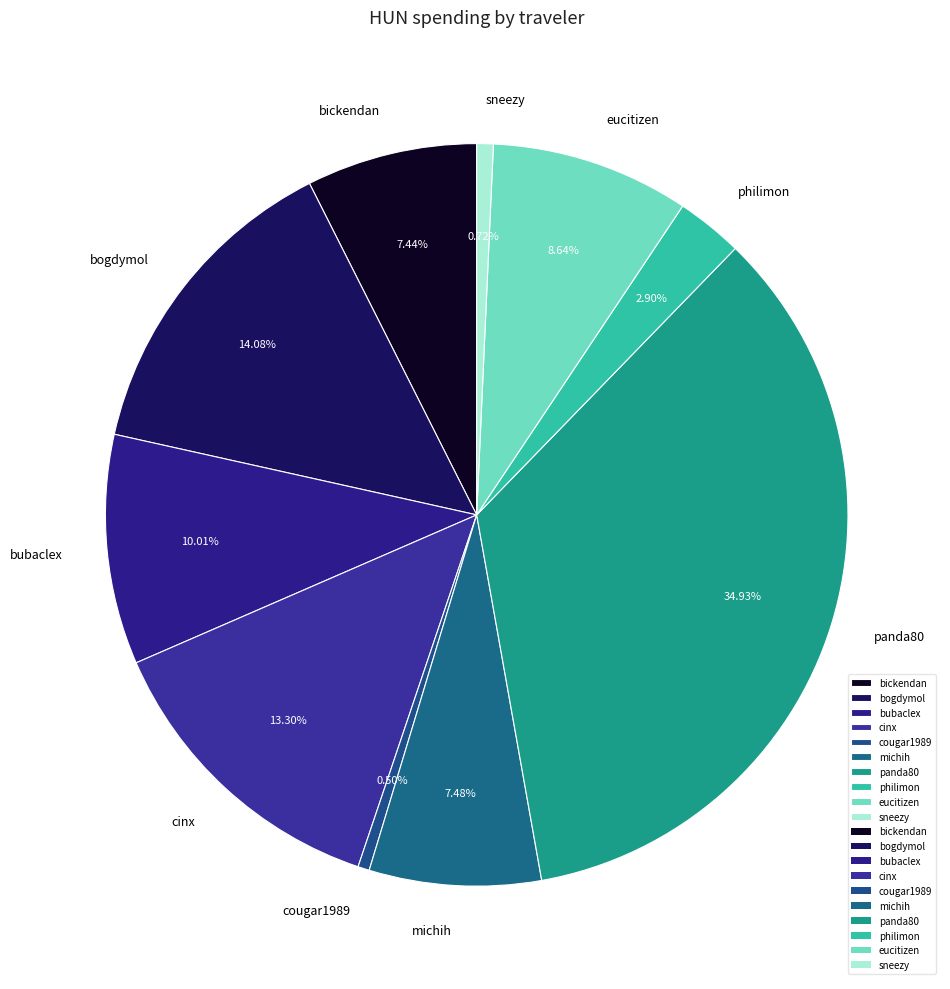

Approximately how many times larger is the value at sneezy compared to cougar1989?

1.4